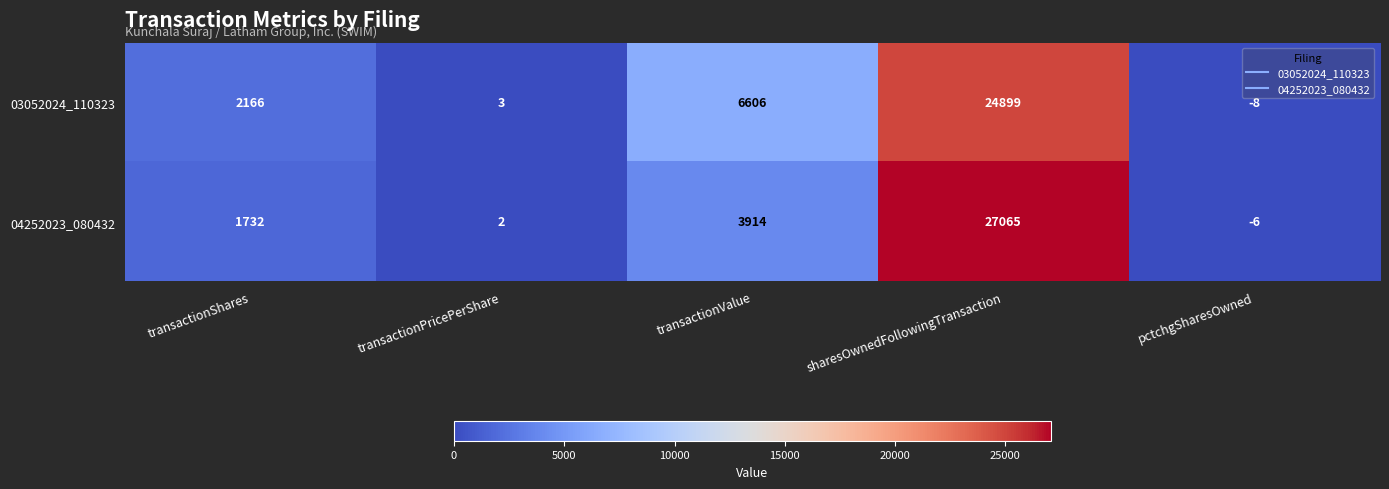

How many positive values does the 03052024_110323 series have?

4